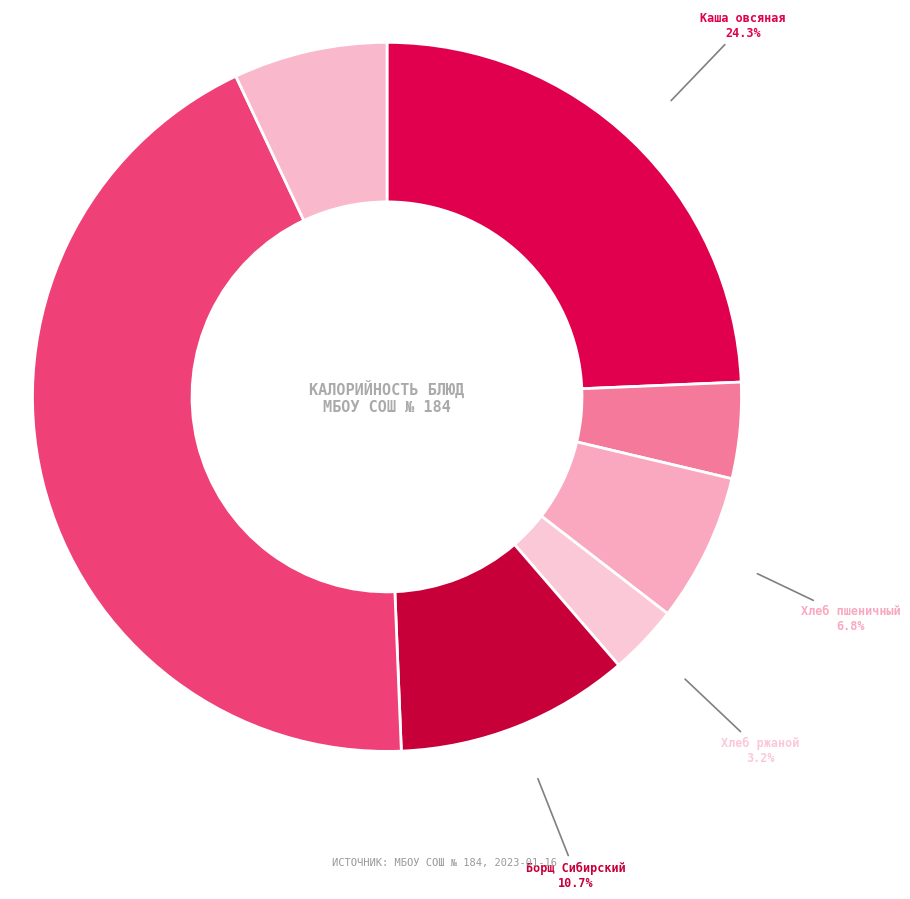

How many segments does this pie chart have?

7